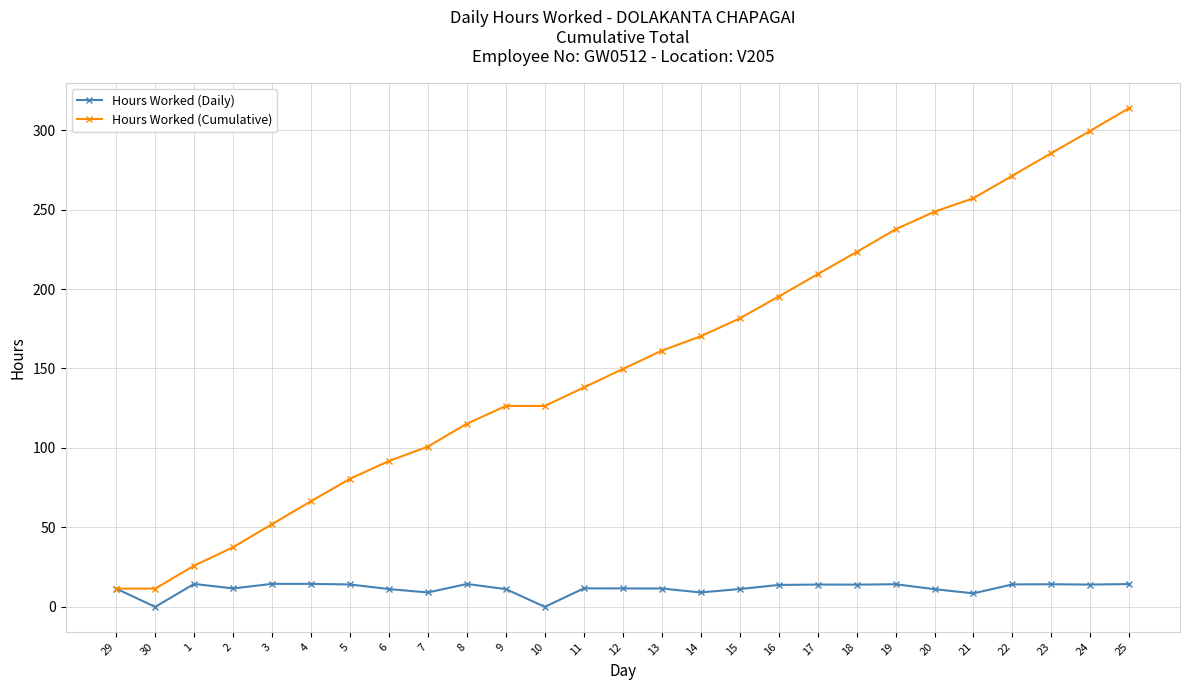

What is the maximum value for Hours Worked (Cumulative)?

313.9